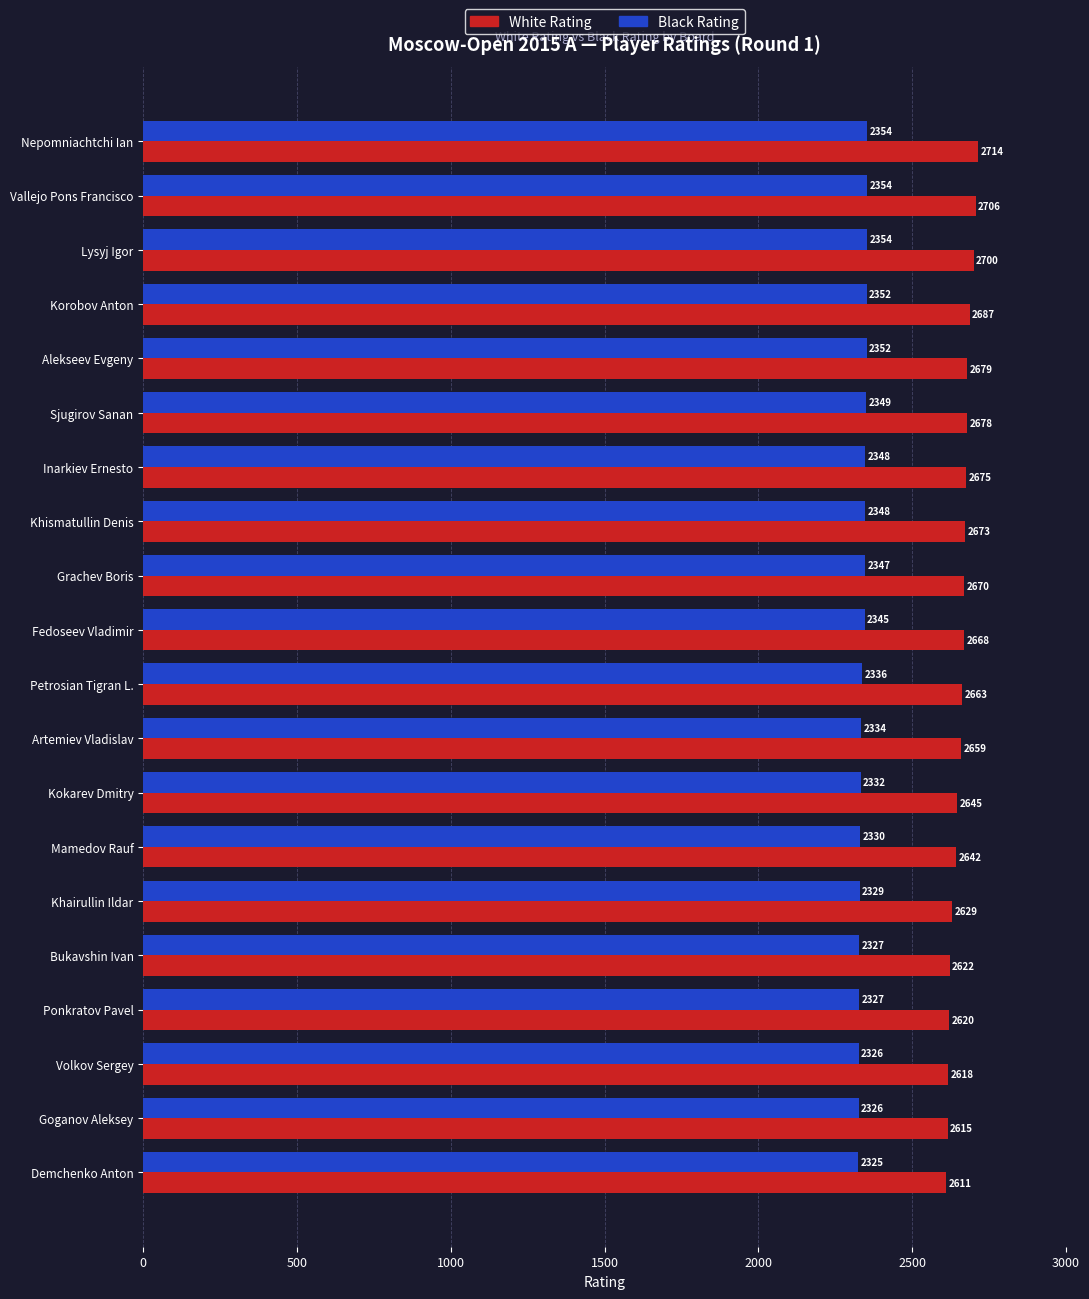

Rank the series at Kokarev Dmitry from highest to lowest value.

White Rating, Black Rating